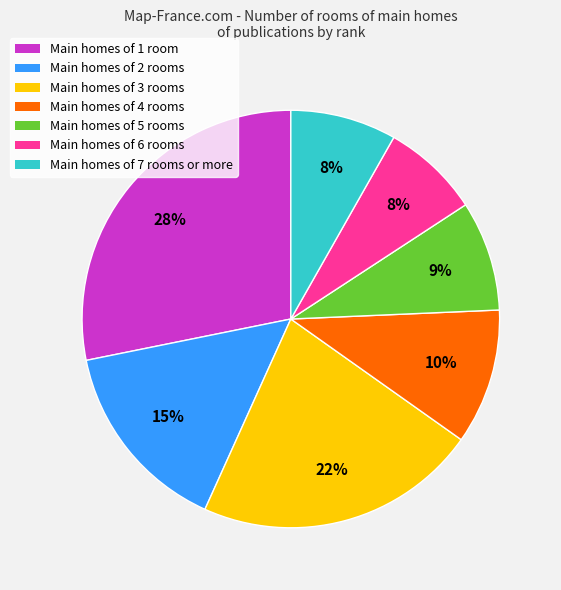

What percentage is the Main homes of 2 rooms slice, to the nearest percent?

15%